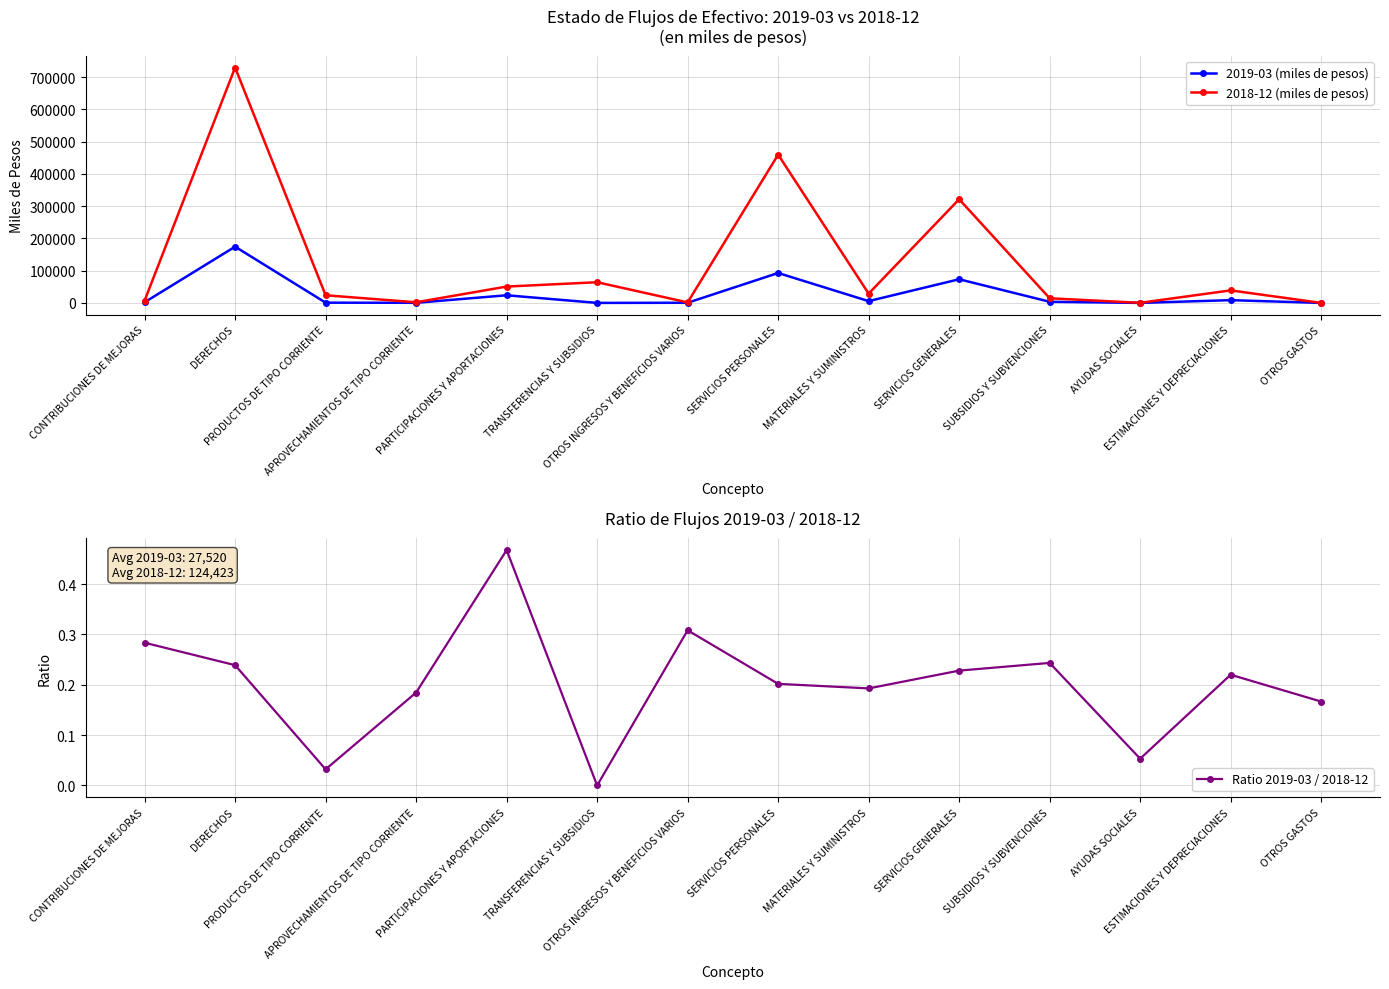

The 2019-03 (miles de pesos) series shows 760.0 at PRODUCTOS DE TIPO CORRIENTE. True or false?

True